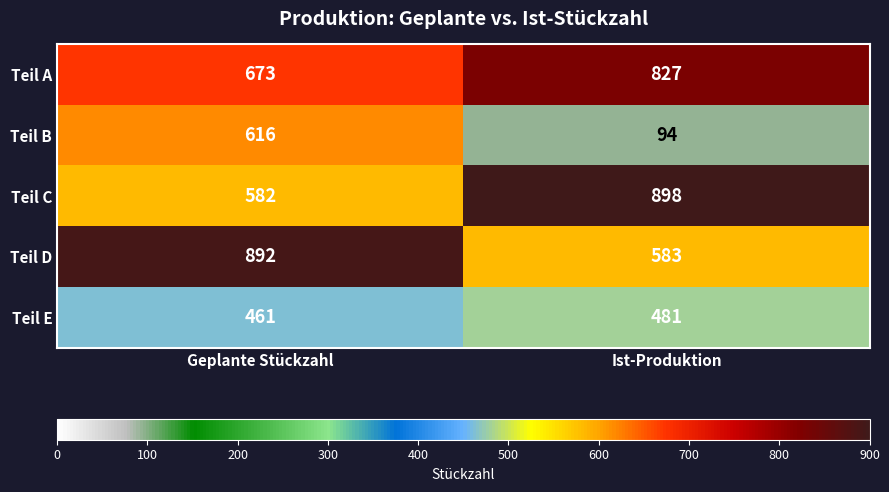

Read the Teil D value at Ist-Produktion.

583